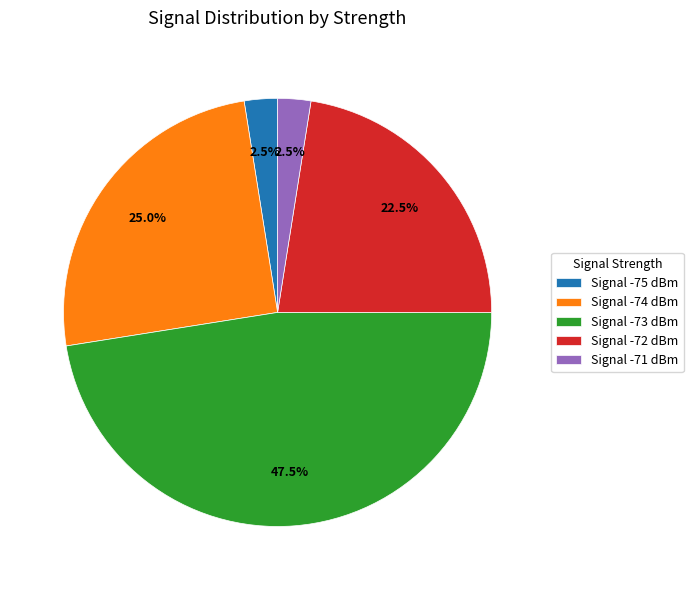

Which has a higher value, Signal -72 dBm or Signal -73 dBm?

Signal -73 dBm